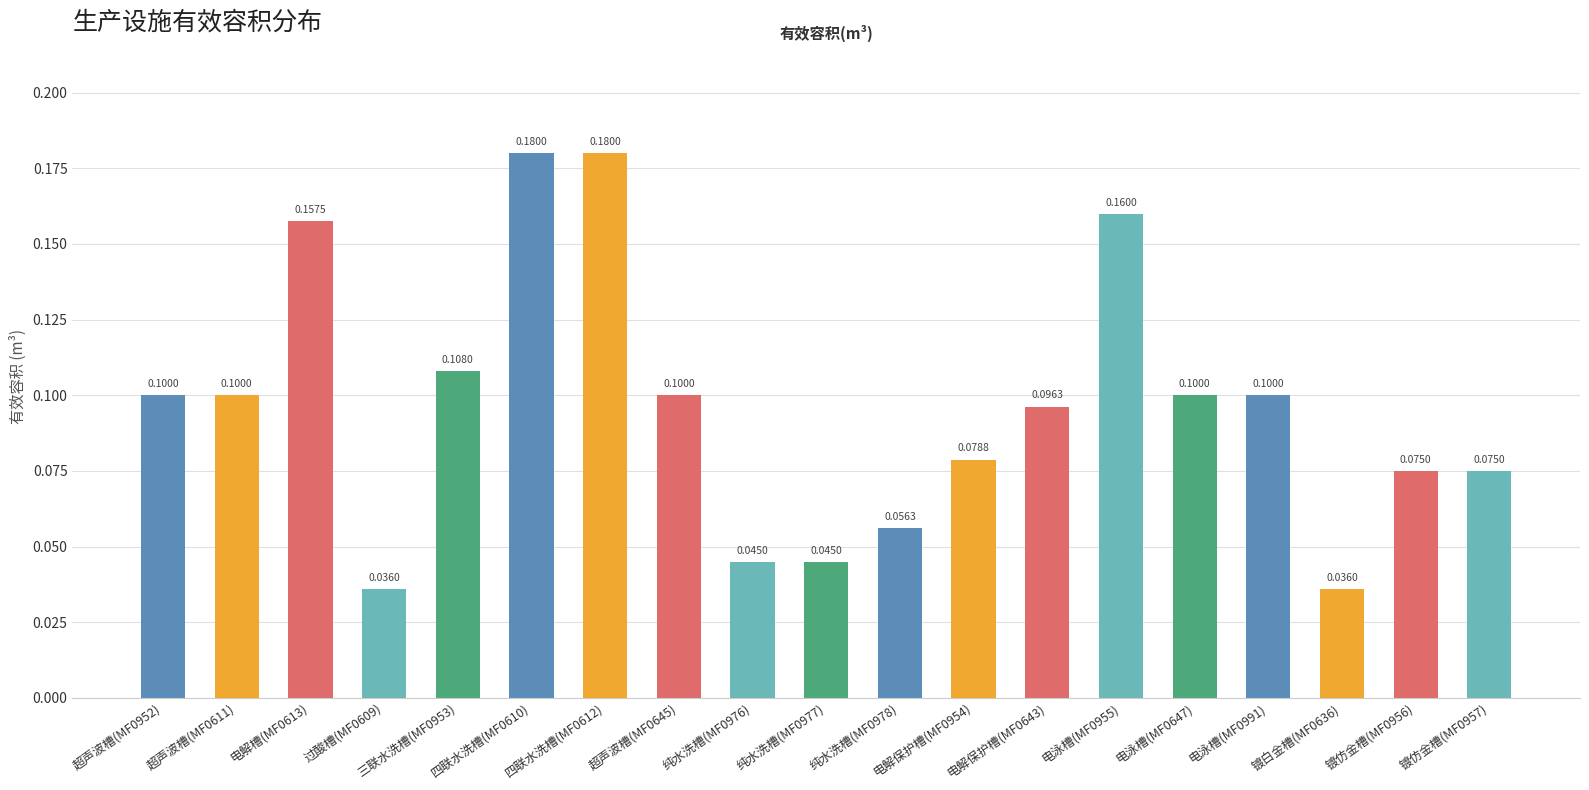

Between 镀仿金槽(MF0956) and 三联水洗槽(MF0953), which is larger?

三联水洗槽(MF0953)